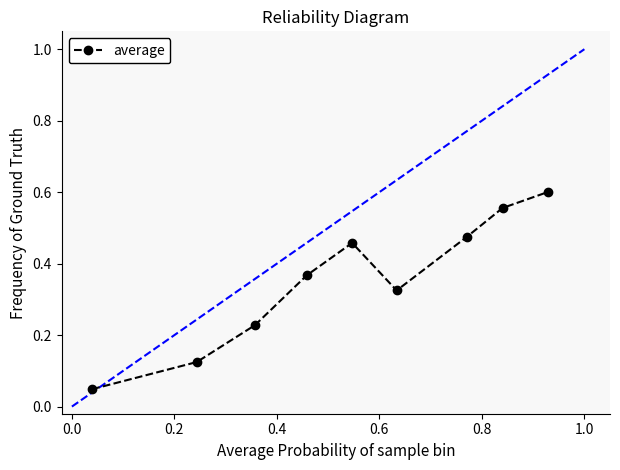

True or false: there are more than 2 points higher than both neighbors.

False